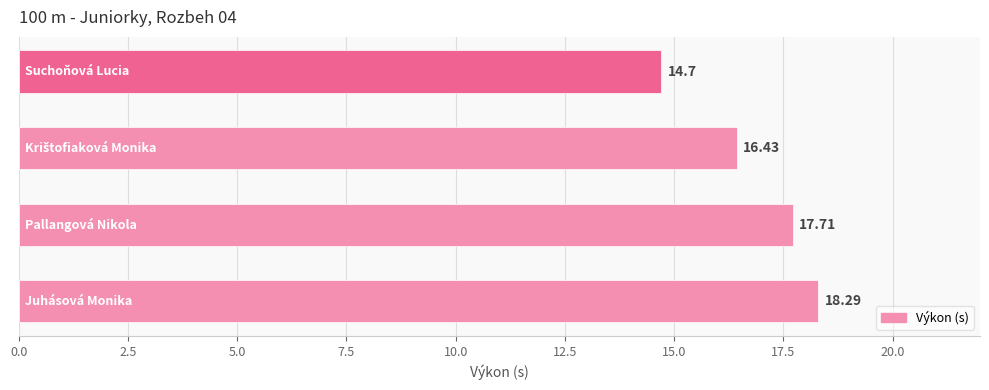

What is the smallest value displayed?

14.7